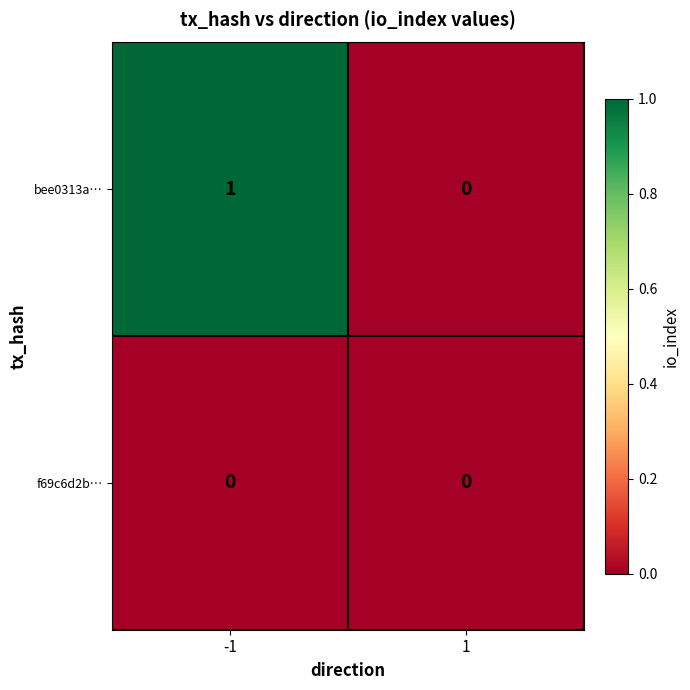

Is it true that f69c6d2b… equals 0 at -1?

True